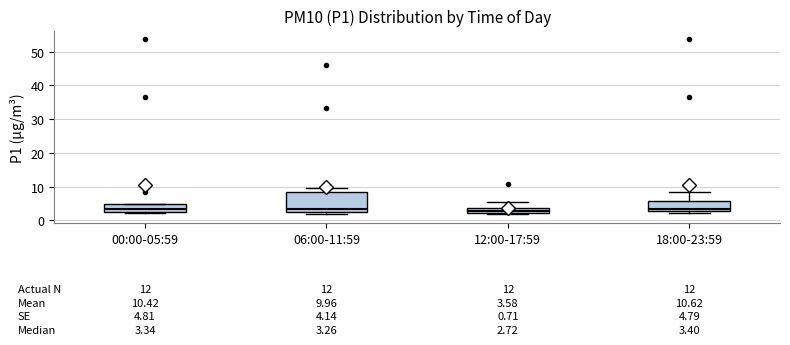

Which box is the tallest, from its lower edge to its upper edge?

06:00-11:59